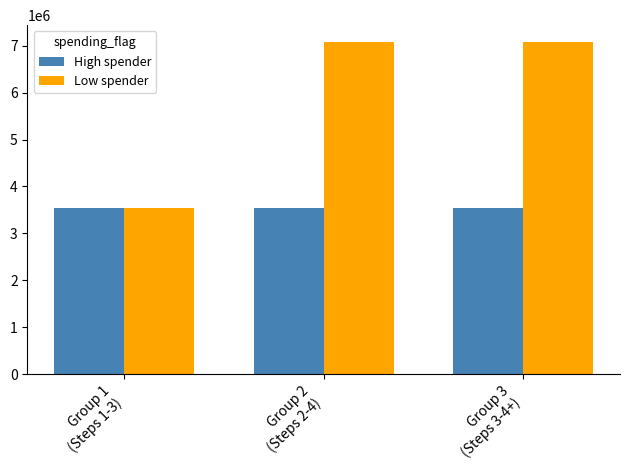

Which series has the widest spread of values?

Low spender